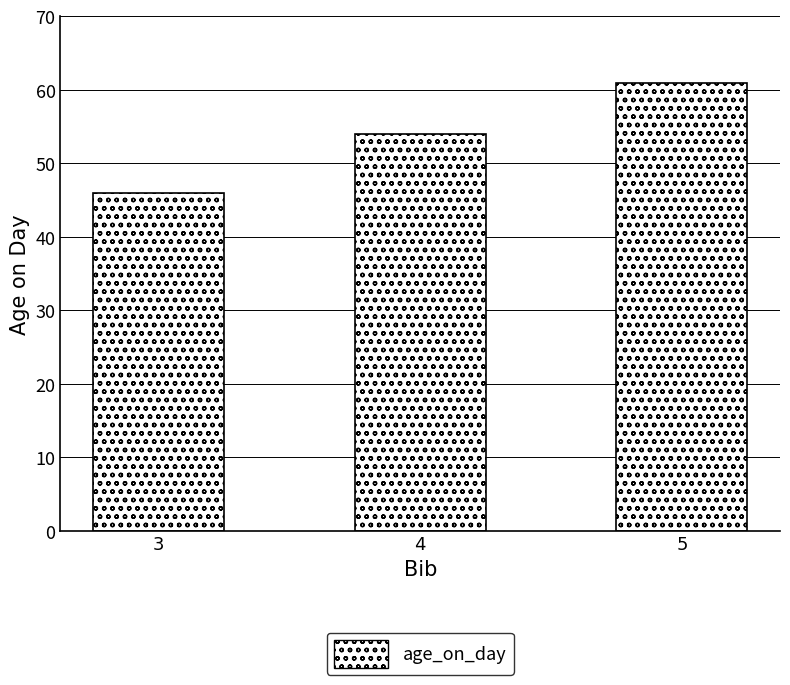

Where is the data nearest to the value 53?

4